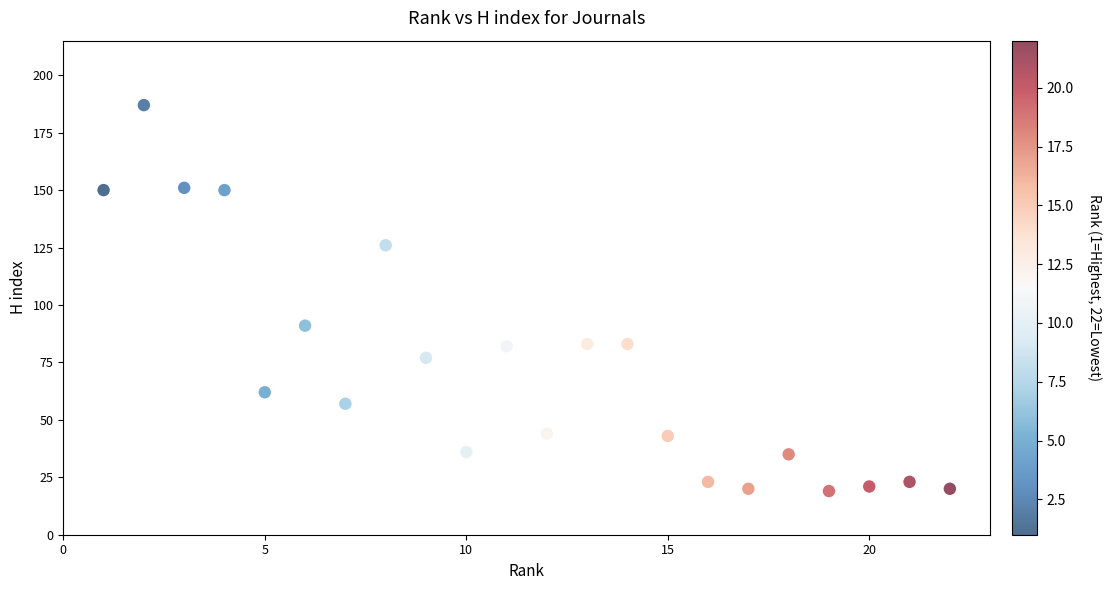

What Y value in the scatter plot is closest to 103?

91